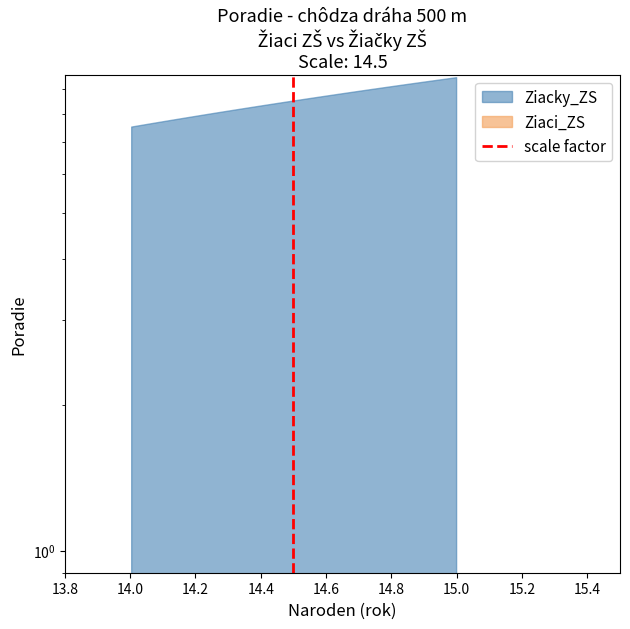

How many lines are shown in the chart?

1